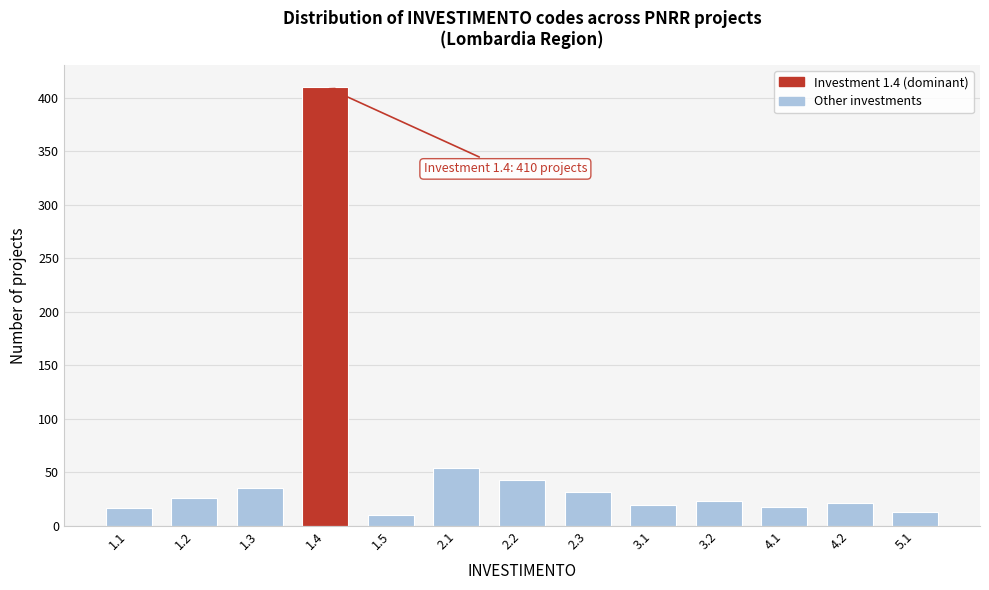

What is the sum of all values?

718